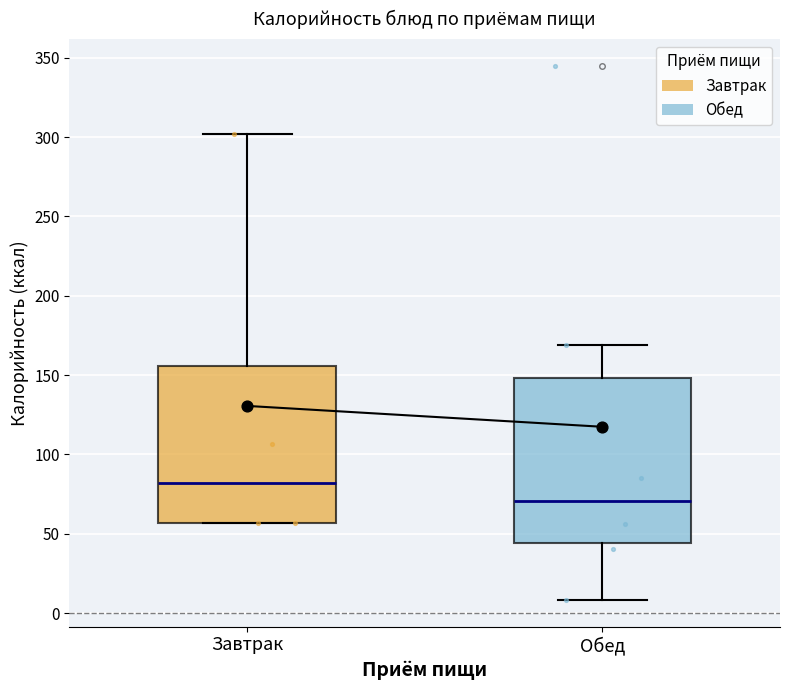

Comparing the boxes themselves (not the whiskers), which one is the tallest?

Обед